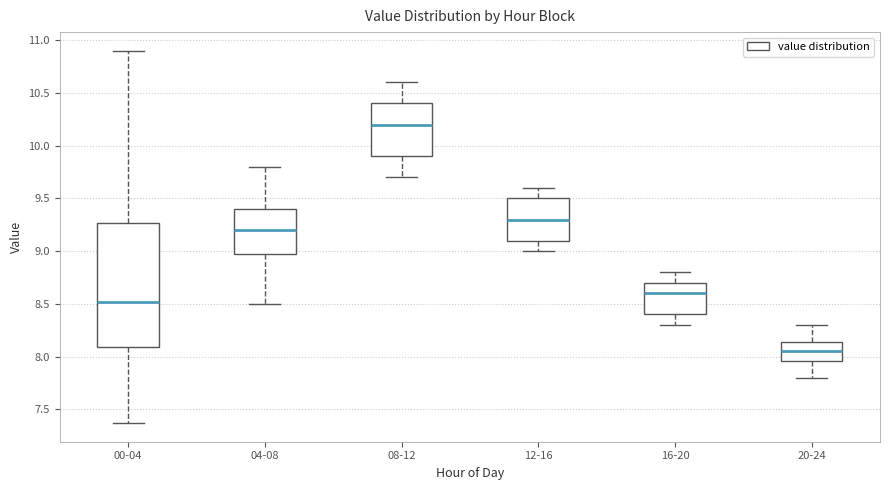

Where does the upper whisker of the box for 00-04 end on the y-axis? The values are not printed on the chart, so give them approximately, as read against the axis.

10.90